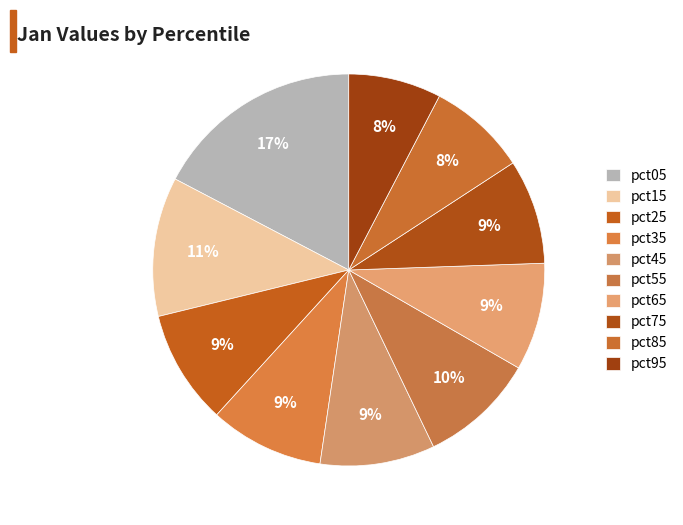

Count the number of slices in the pie.

10